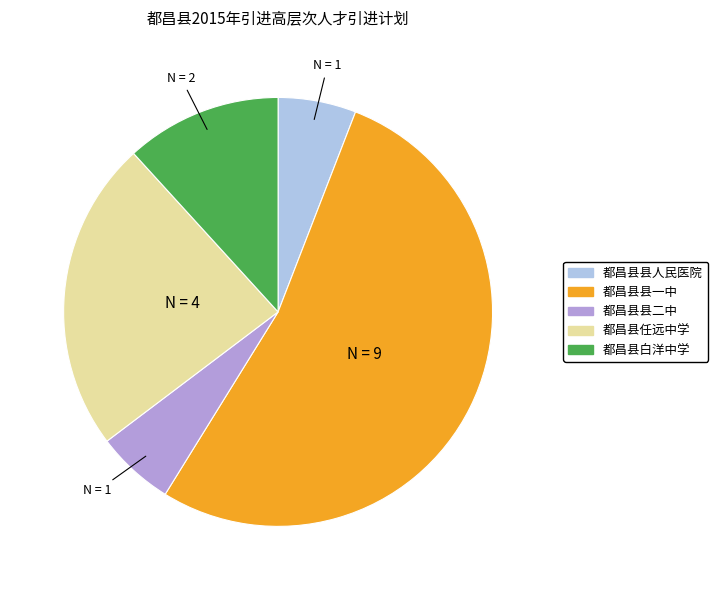

What is the largest slice in the pie chart?

都昌县县一中